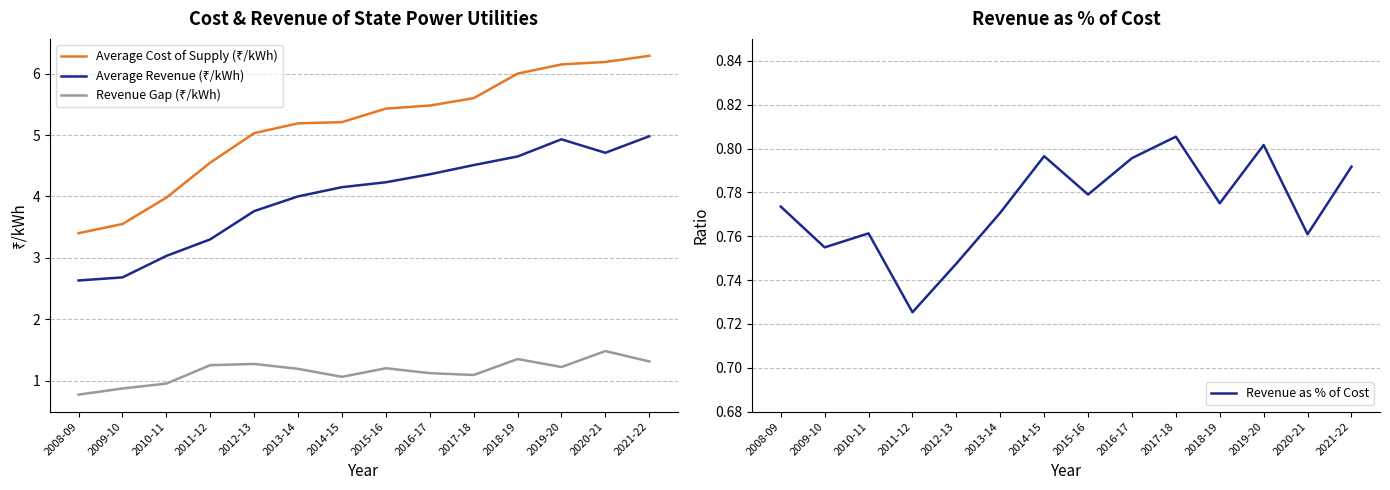

Rank the series at 2011-12 from highest to lowest value.

Average Cost of Supply (₹/kWh), Average Revenue (₹/kWh), Revenue Gap (₹/kWh), Revenue as % of Cost